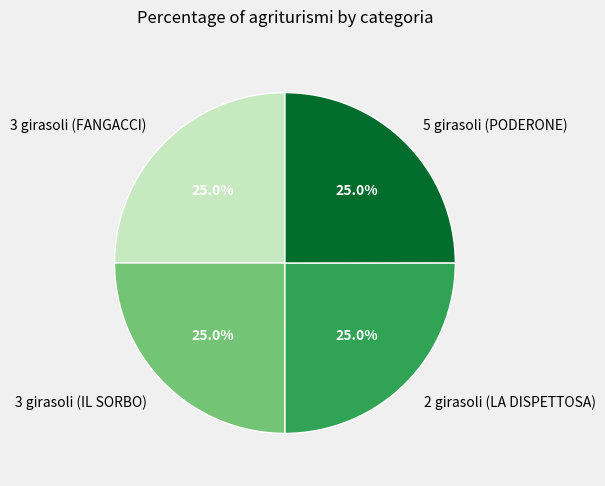

Is 2 girasoli (LA DISPETTOSA) the majority of the pie?

No